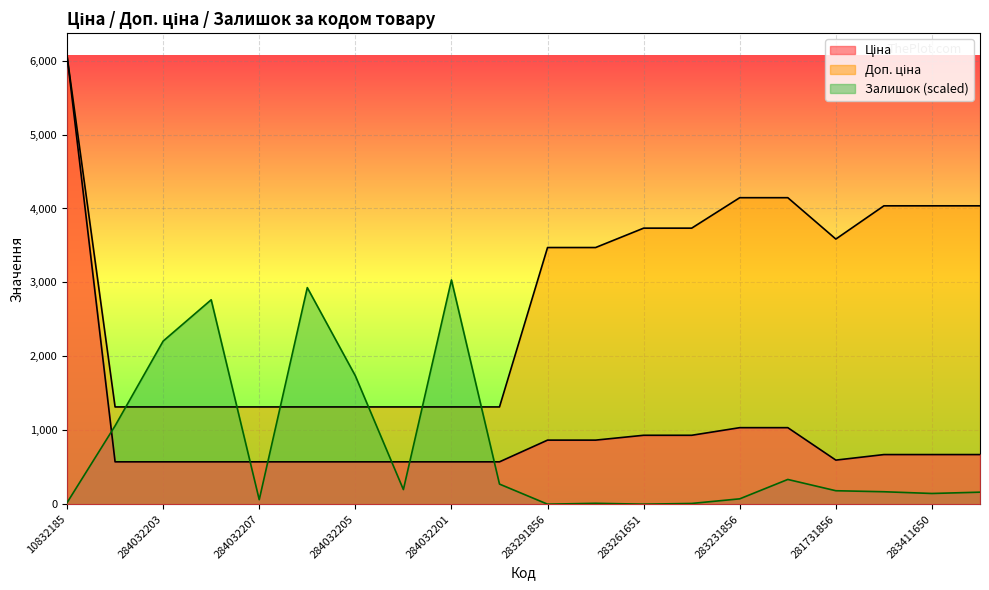

What is the total value across all series at 283231856?

5256.7